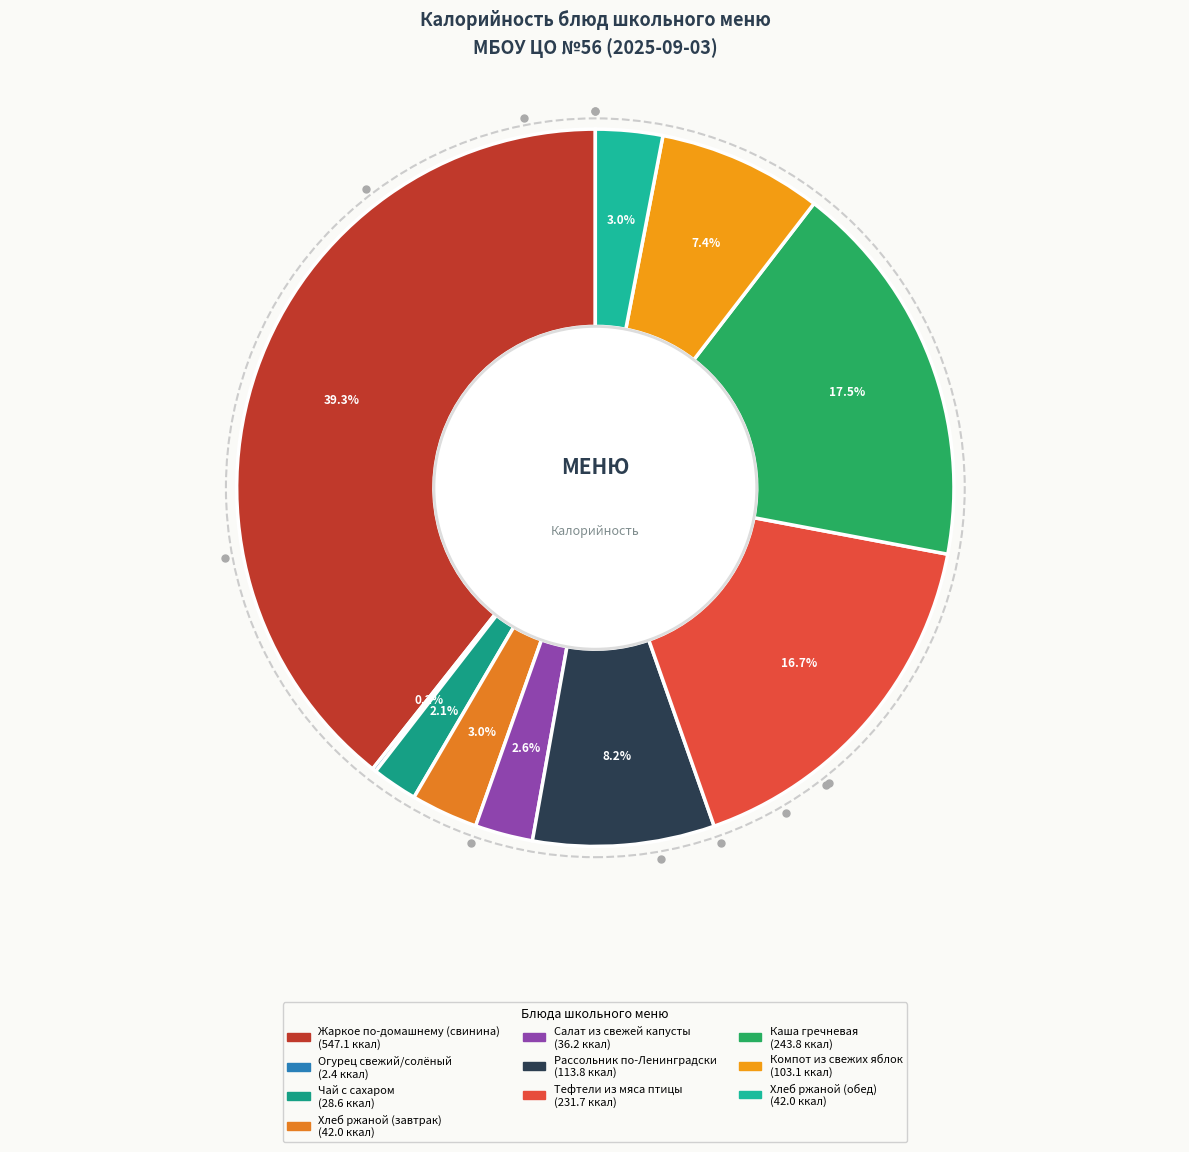

Is it true that Хлеб ржаной (обед) is 3% of the pie?

True